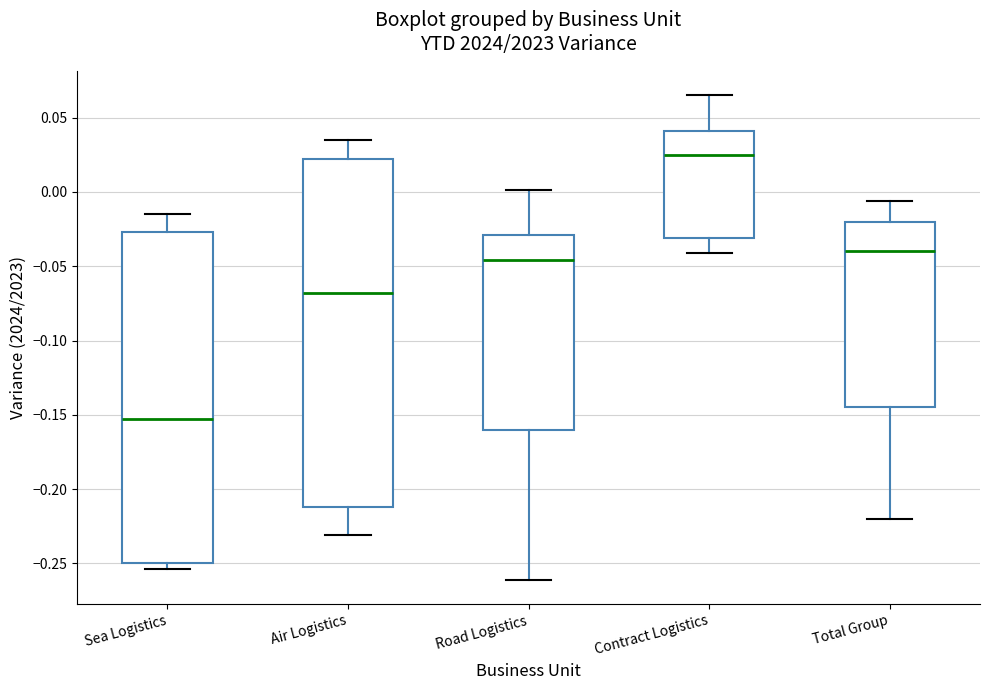

Reading left to right, read every box against the y-axis: the position of its median line, the range the box covers, and the ends of its whiskers. The values are not printed on the chart, so give them approximately, as read against the axis.

Sea Logistics: median -0.155, box -0.250 to -0.025, whiskers -0.255 to -0.015
Air Logistics: median -0.070, box -0.210 to 0.020, whiskers -0.230 to 0.035
Road Logistics: median -0.045, box -0.160 to -0.030, whiskers -0.260 to 0.000
Contract Logistics: median 0.025, box -0.030 to 0.040, whiskers -0.040 to 0.065
Total Group: median -0.040, box -0.145 to -0.020, whiskers -0.220 to -0.005